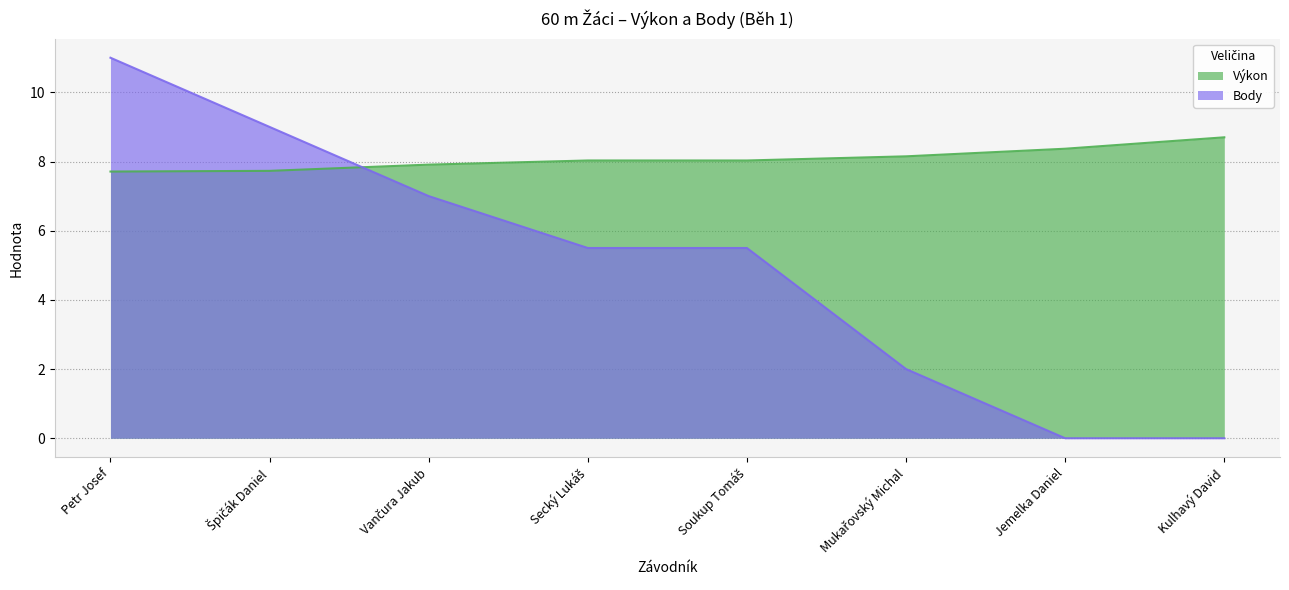

Where does the Výkon series first go above 8?

Secký Lukáš